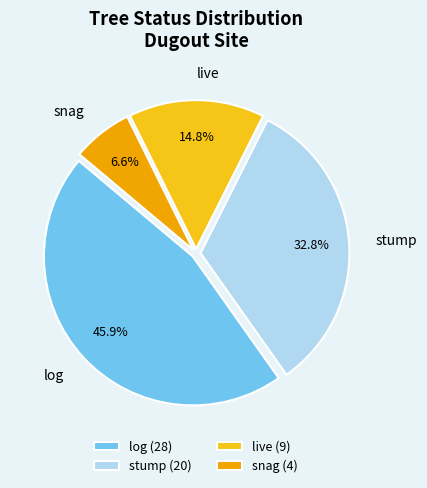

Is there any slice that represents more than half of the pie?

No